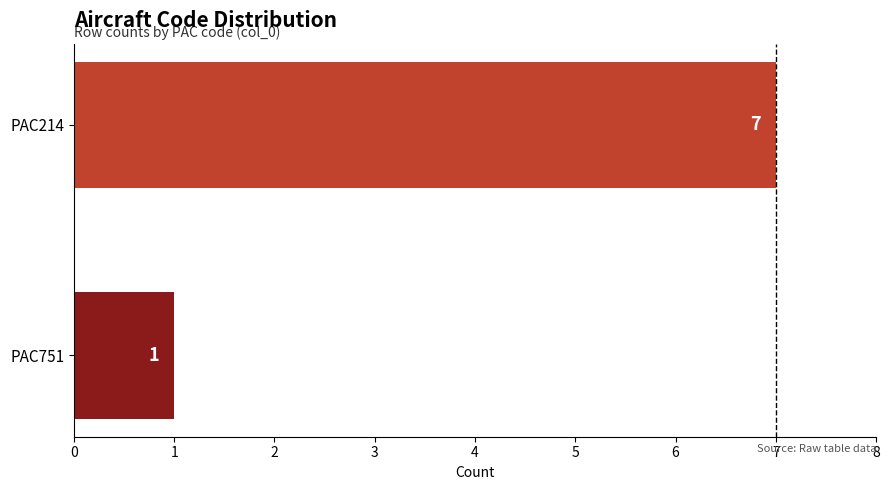

How many series are shown in this chart?

1